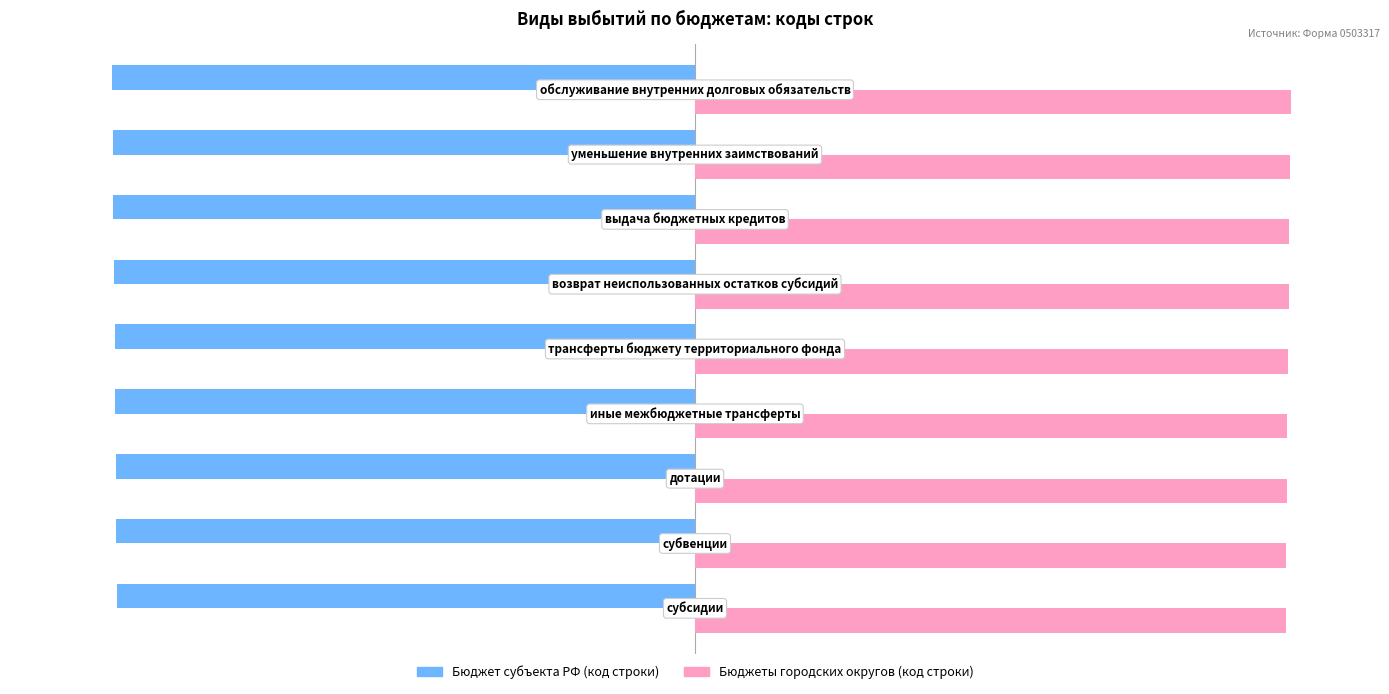

What are all the series names shown in the legend?

Бюджет субъекта РФ (код строки), Бюджеты городских округов (код строки)